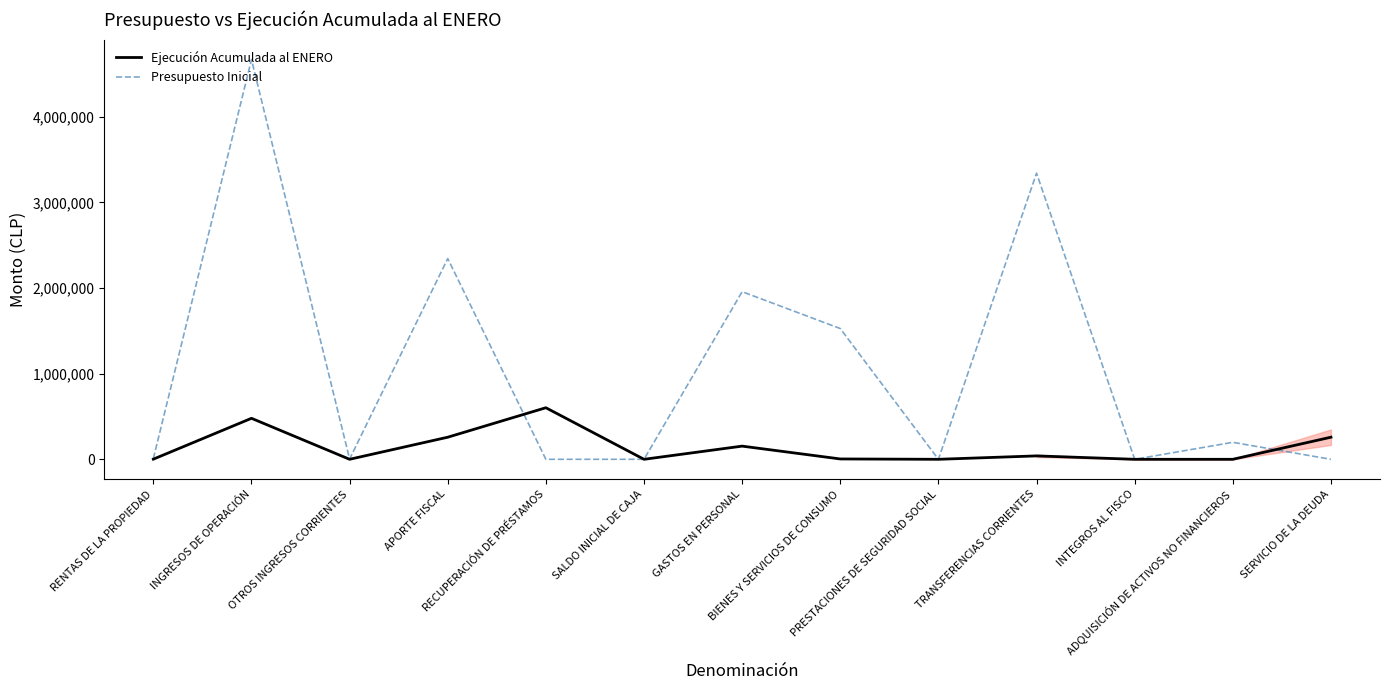

What is the highest value of the Ejecución Acumulada al ENERO series?

602137